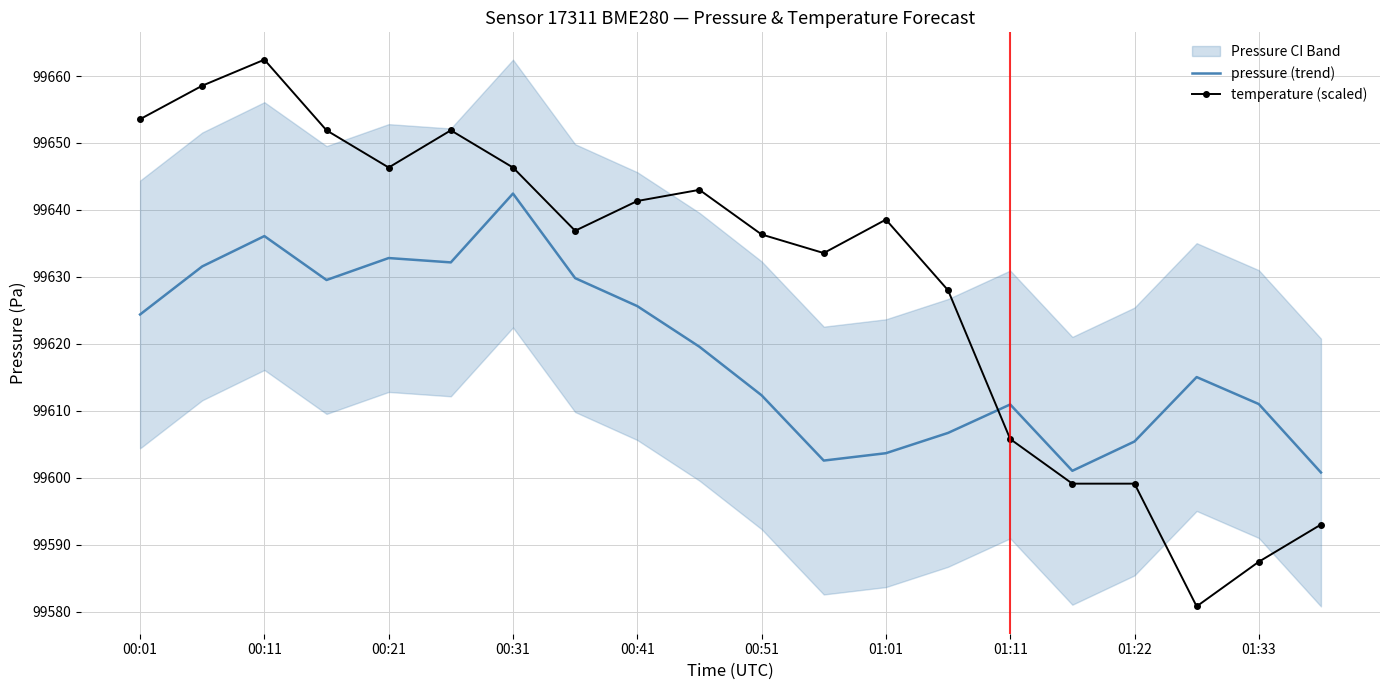

The pressure (trend) series shows 27414.5 at 00:51. True or false?

False